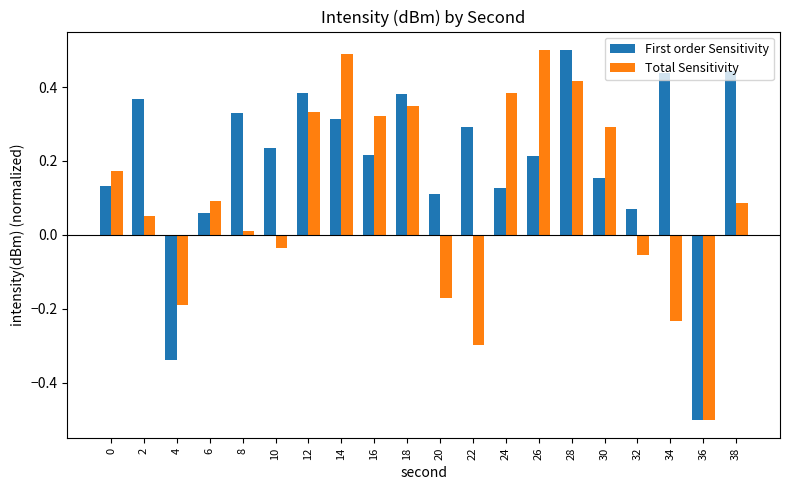

At 32, list the series in order from smallest to largest.

Total Sensitivity, First order Sensitivity